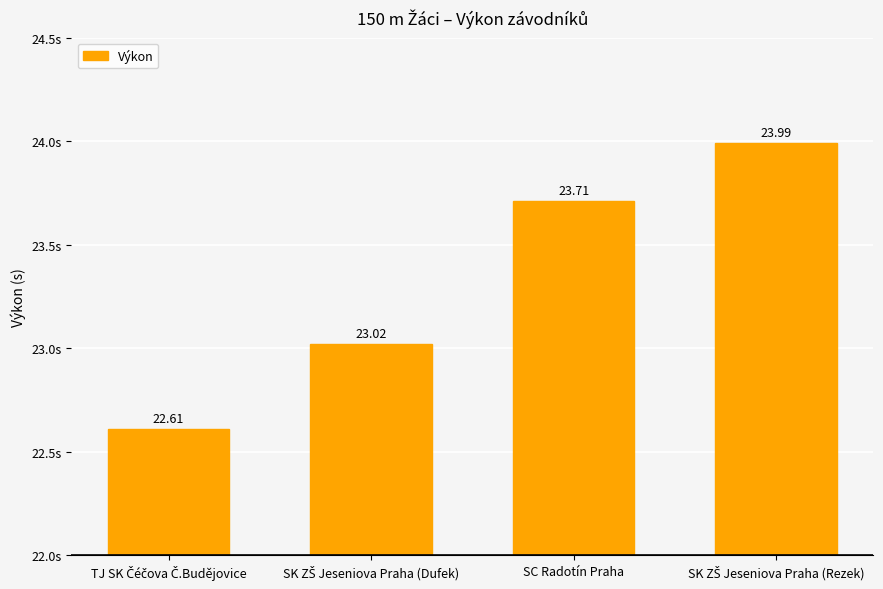

What is the label of the 2nd bar from the right?

SC Radotín Praha